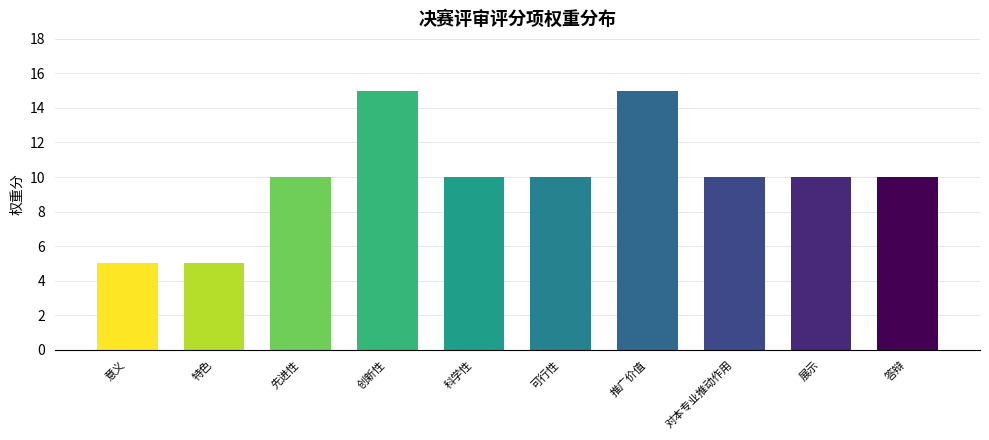

Count the number of categories in the chart.

10